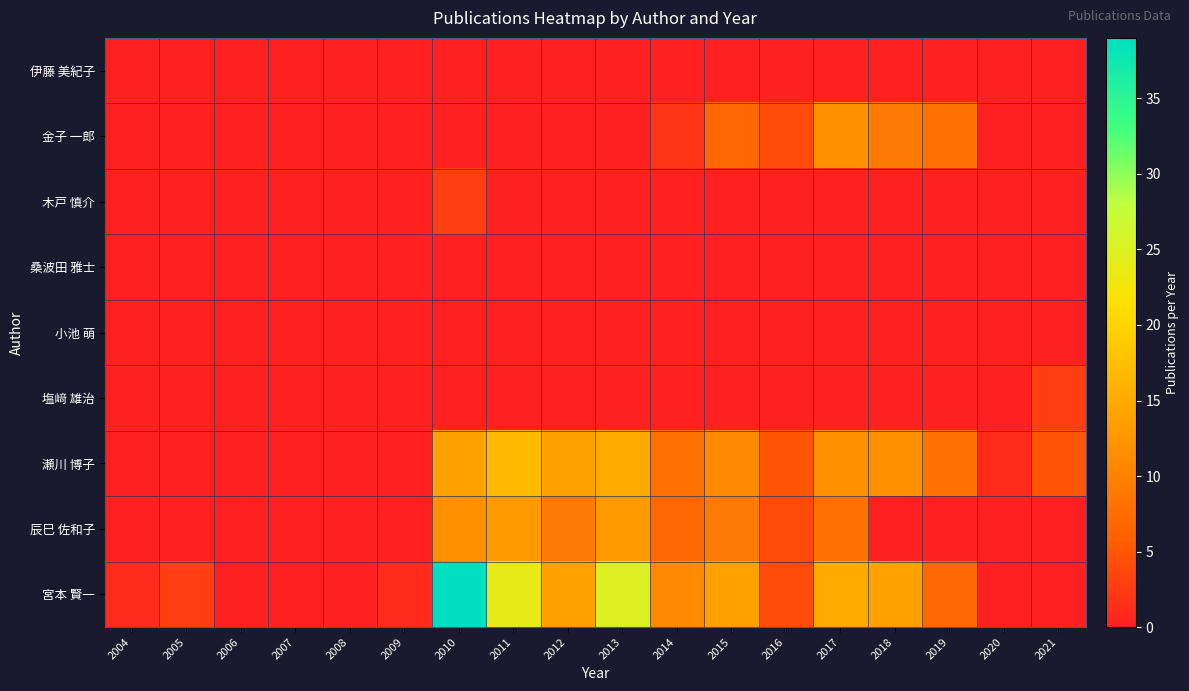

Which has a higher value, 2018 or 2008?

2018